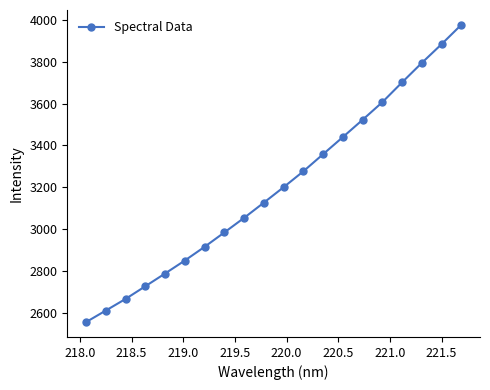

What is the maximum value shown in the chart?

3974.9